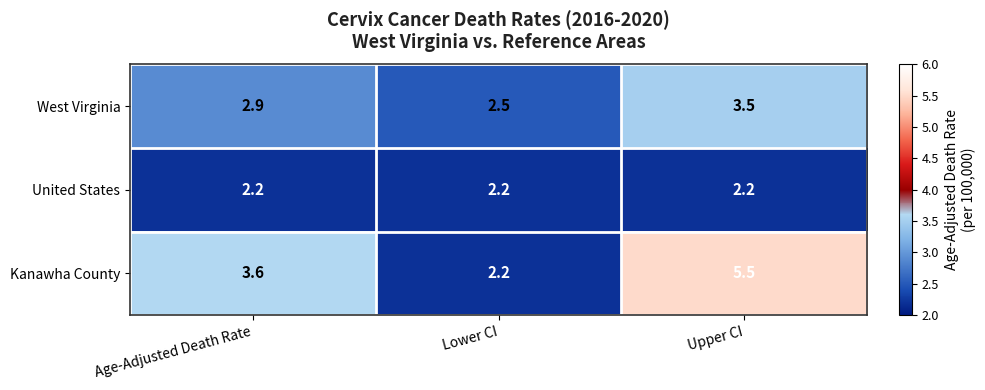

What is the minimum value shown in the chart?

2.2